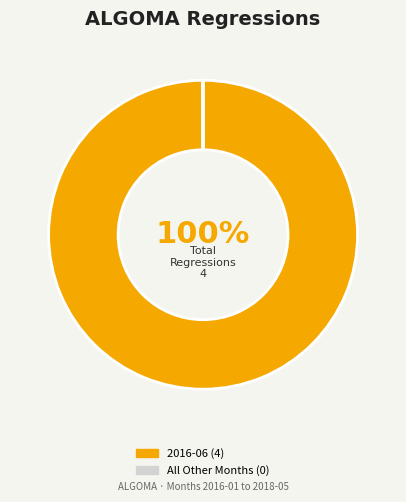

Is there a majority slice in this chart?

Yes